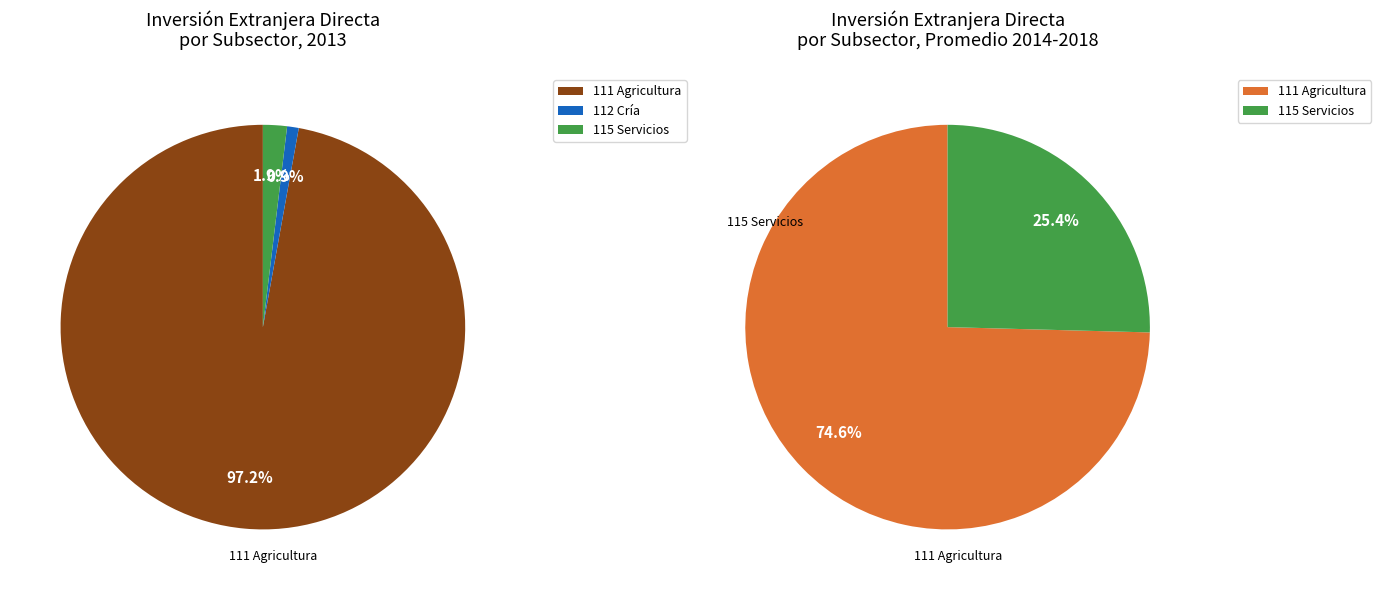

What portion of the pie excludes 111 Agricultura?

2.8%